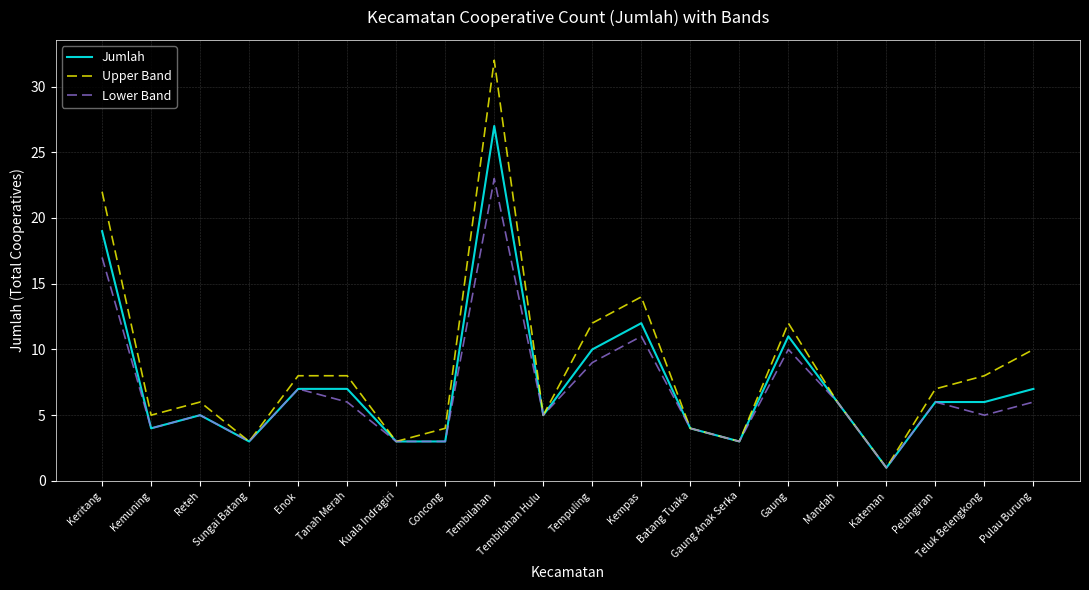

The Upper Band series shows 8 at Enok. True or false?

True